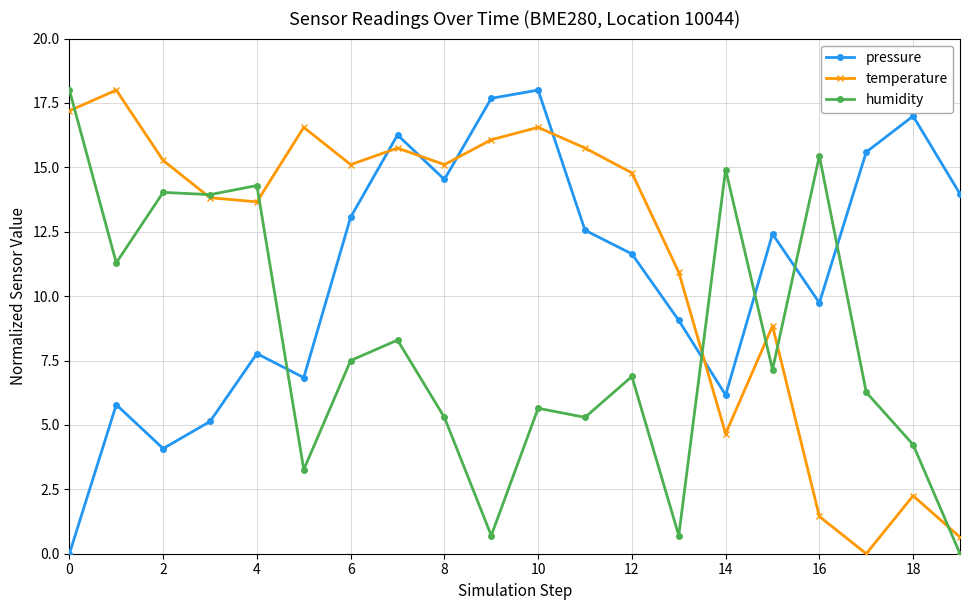

In temperature, how many points are lower than both neighbors (excluding endpoints)?

5